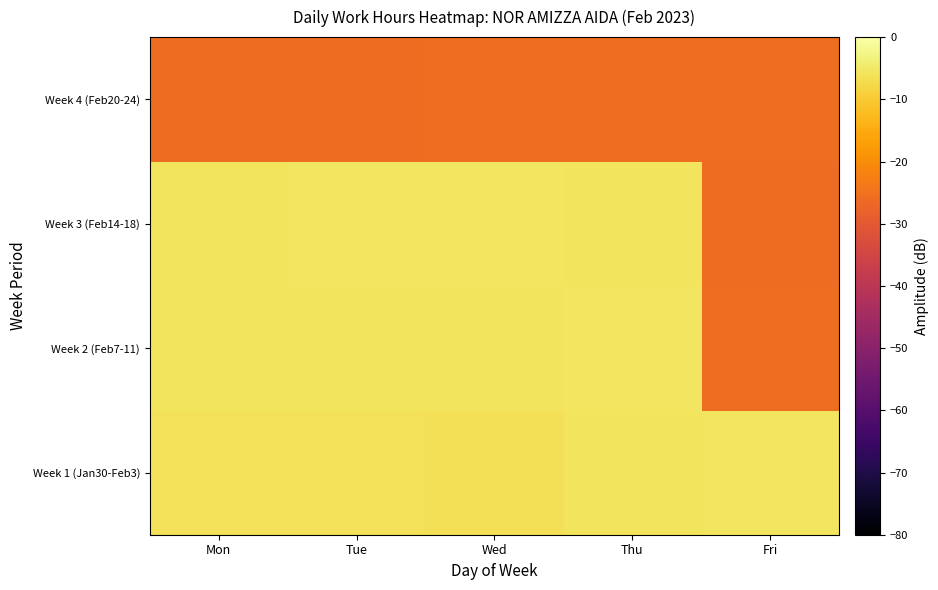

Rank the series at Mon from lowest to highest value.

Week 4 (Feb20-24), Week 1 (Jan30-Feb3), Week 3 (Feb14-18), Week 2 (Feb7-11)